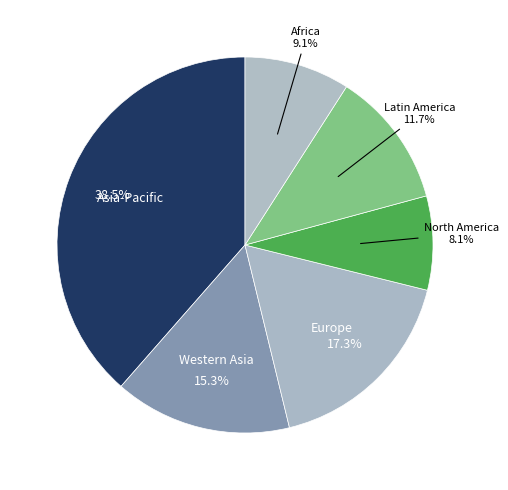

How many slices are in this pie chart?

6